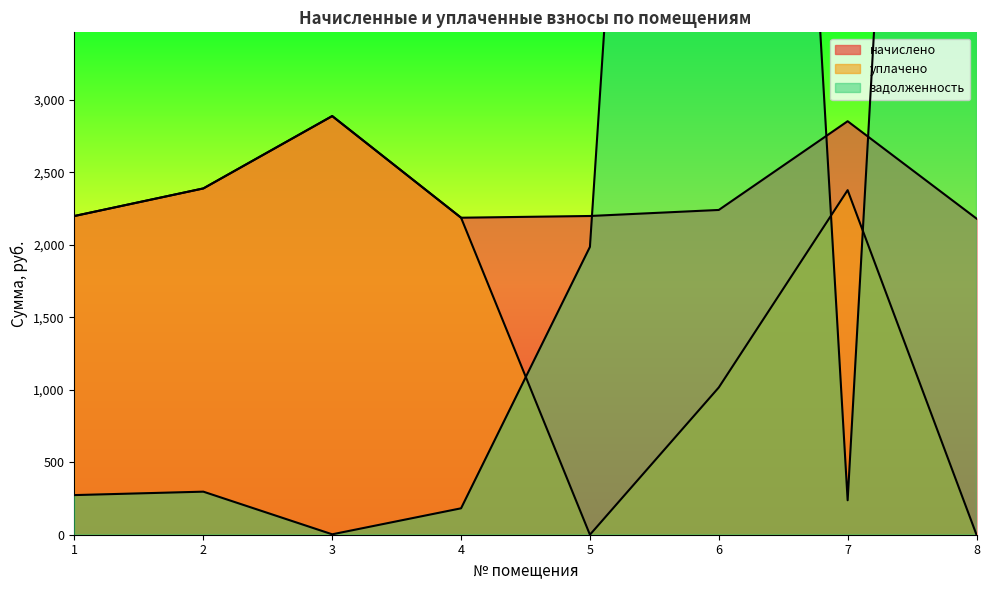

Reading right to left, list all the values displayed in this chart.

начислено: 8=2180.0	7=2851.2	6=2239.4	5=2197.8	4=2185.9	3=2886.8	2=2387.9	1=2197.8
уплачено: 8=0.0	7=2376.0	6=1015.4	5=0.0	4=2185.9	3=2886.8	2=2387.9	1=2197.8
задолженность: 8=16023.3	7=237.6	6=15444.4	5=1984.7	4=182.2	3=2.8	2=296.9	1=273.3